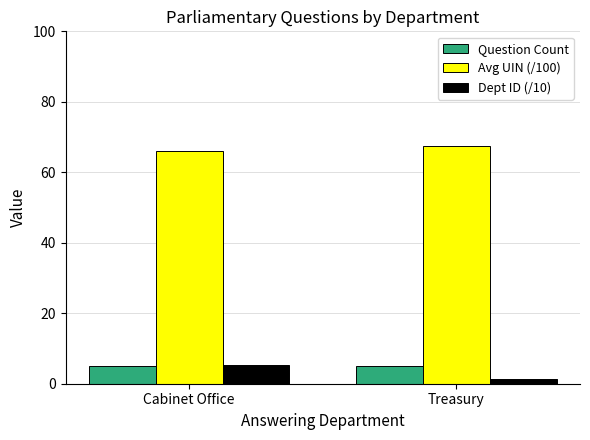

The Dept ID (/10) series shows 1.4 at Treasury. True or false?

True